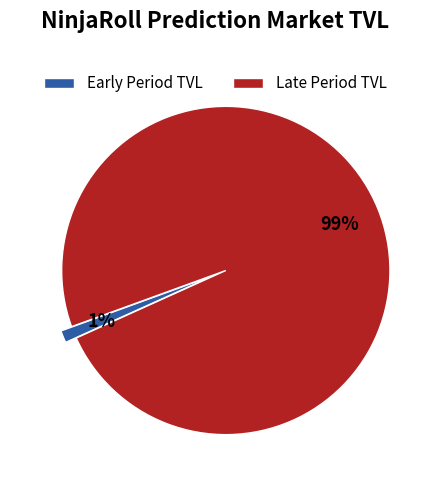

Count the number of slices in the pie.

2